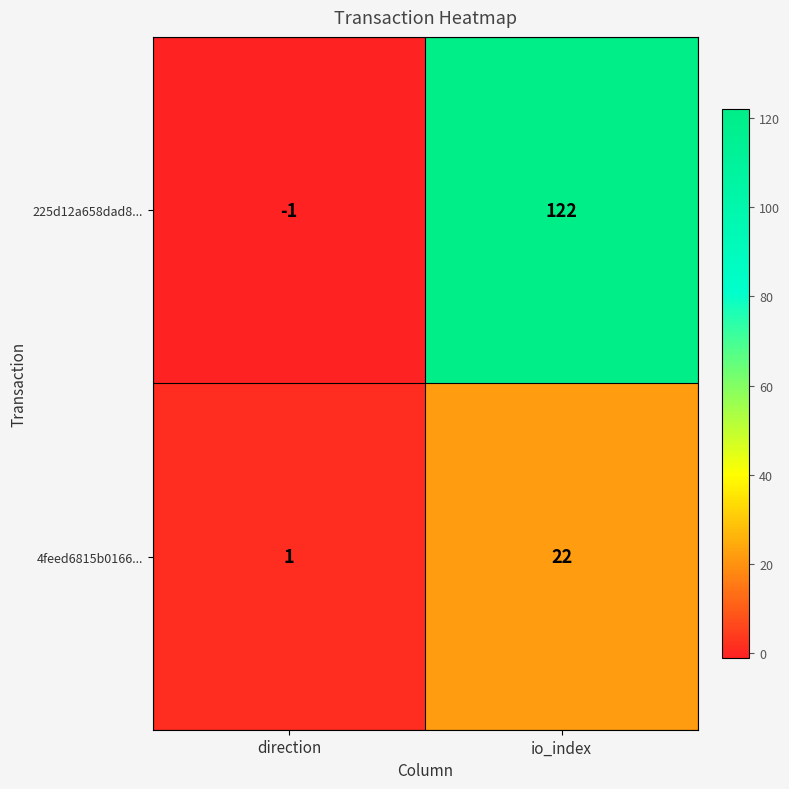

What is the sum of the 4feed6815b0166... values at io_index and direction?

23